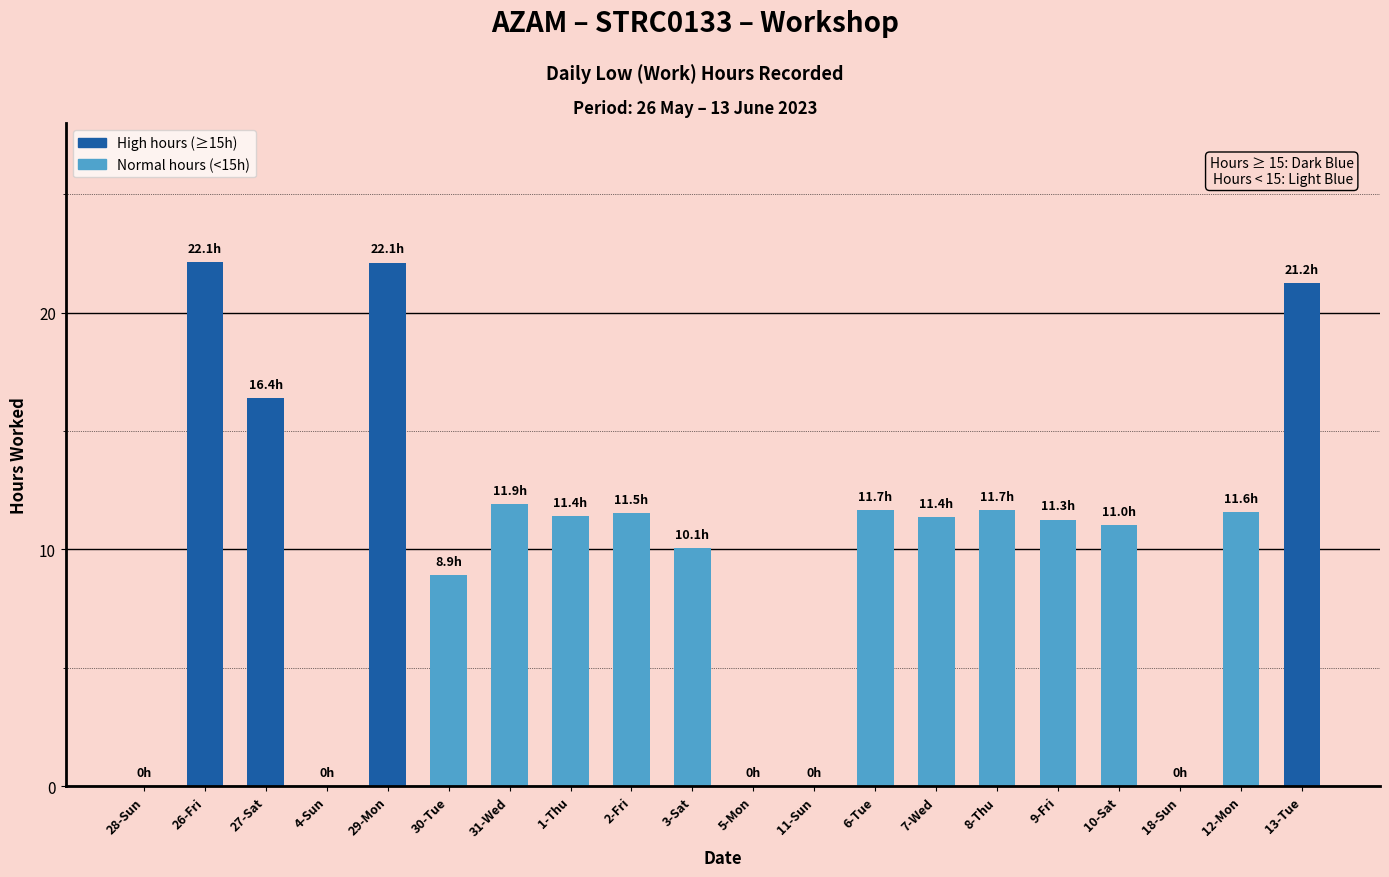

Between 31-Wed and 10-Sat, which is larger?

31-Wed